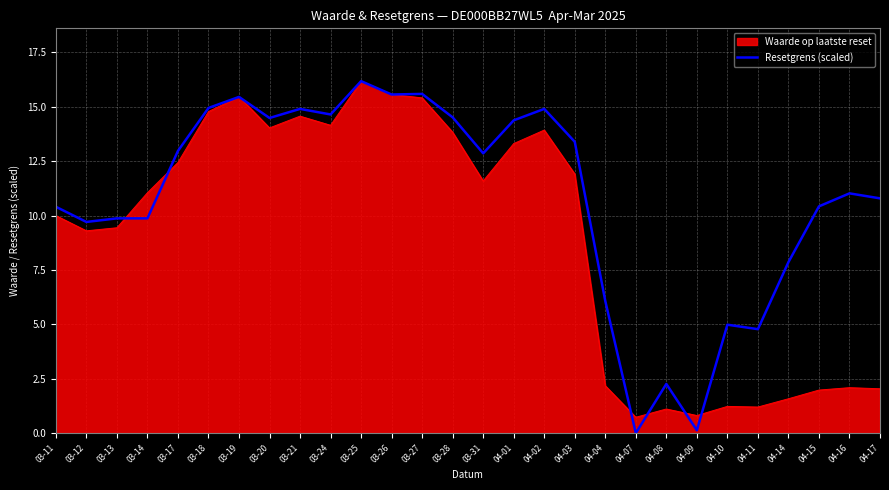

List the series in order of their overall mean, lowest first.

Waarde op laatste reset, Resetgrens (scaled)